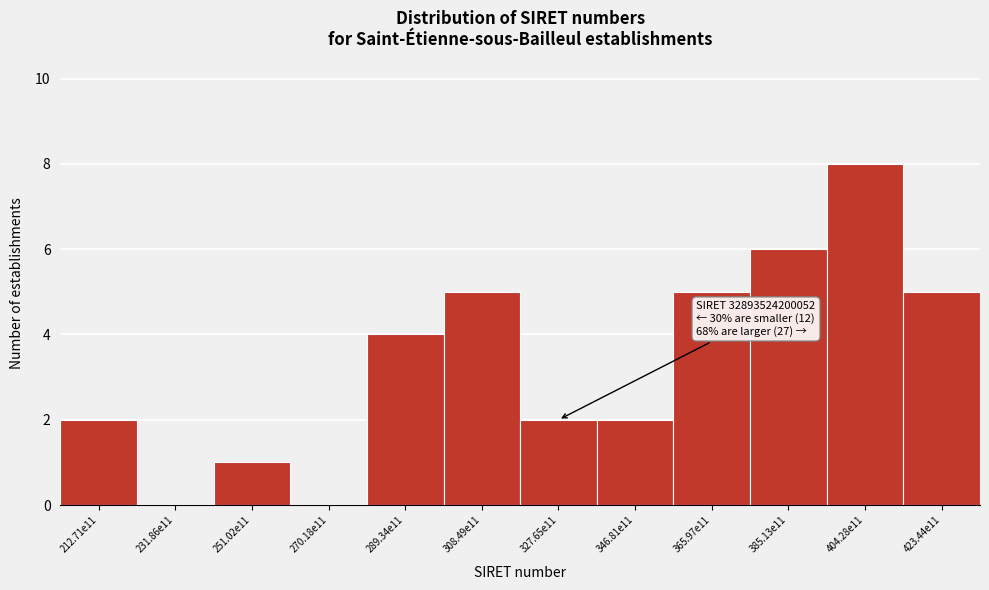

Reading left to right, what are all the values shown in this chart?

212.71e11=2	231.86e11=0	251.02e11=1	270.18e11=0	289.34e11=4	308.49e11=5	327.65e11=2	346.81e11=2	365.97e11=5	385.13e11=6	404.28e11=8	423.44e11=5